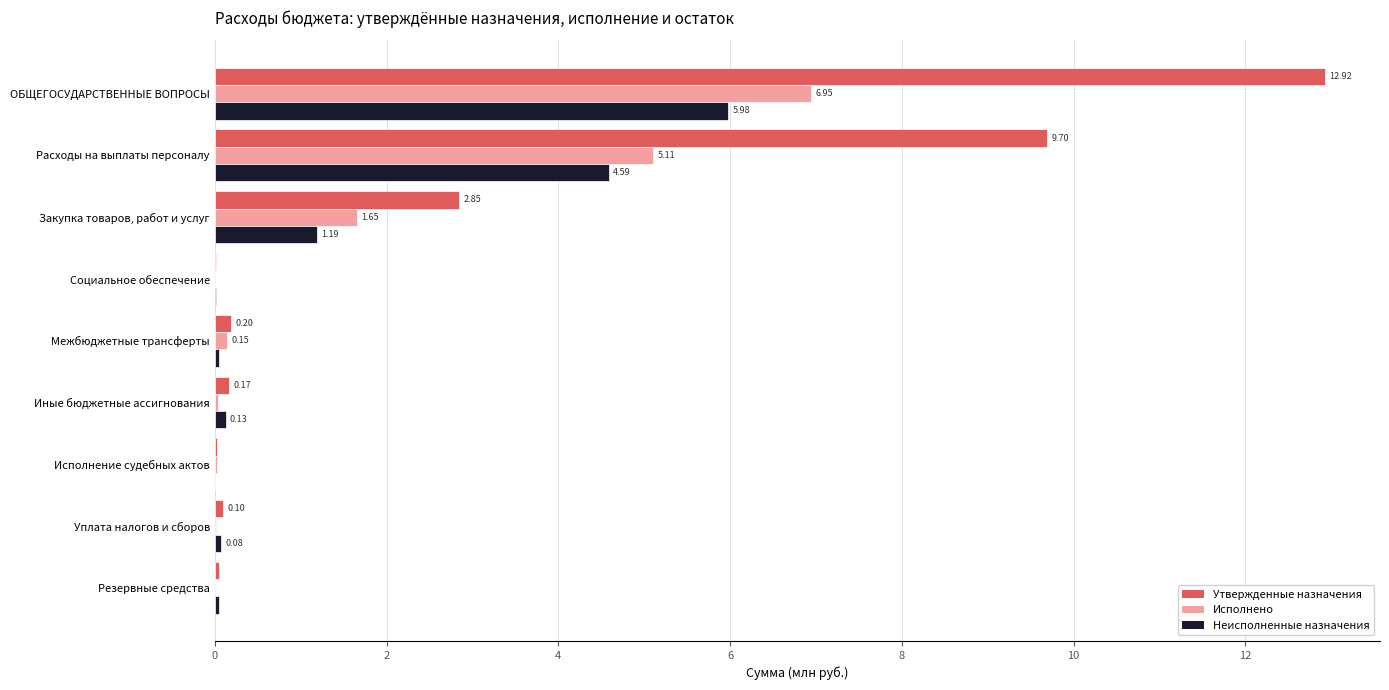

Which label corresponds to the largest value in the chart?

ОБЩЕГОСУДАРСТВЕННЫЕ ВОПРОСЫ